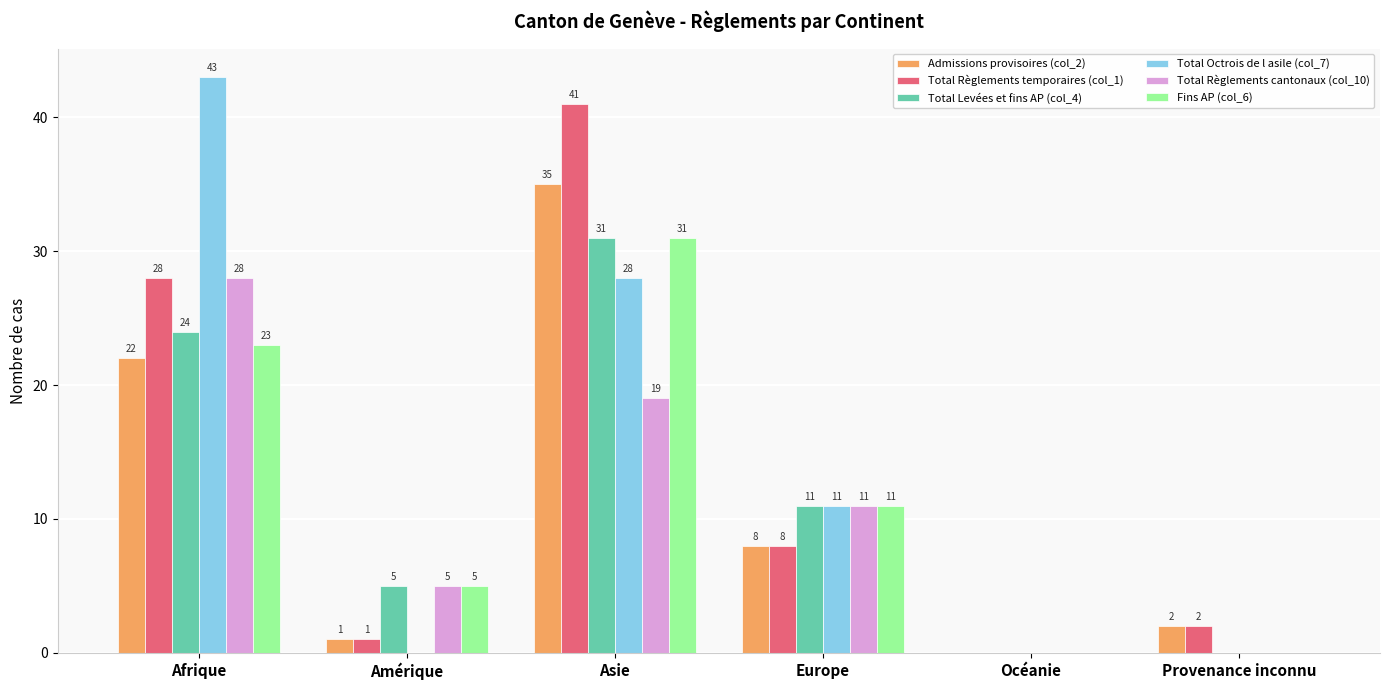

Which series has the largest total across all categories?

Total Octrois de l asile (col_7)